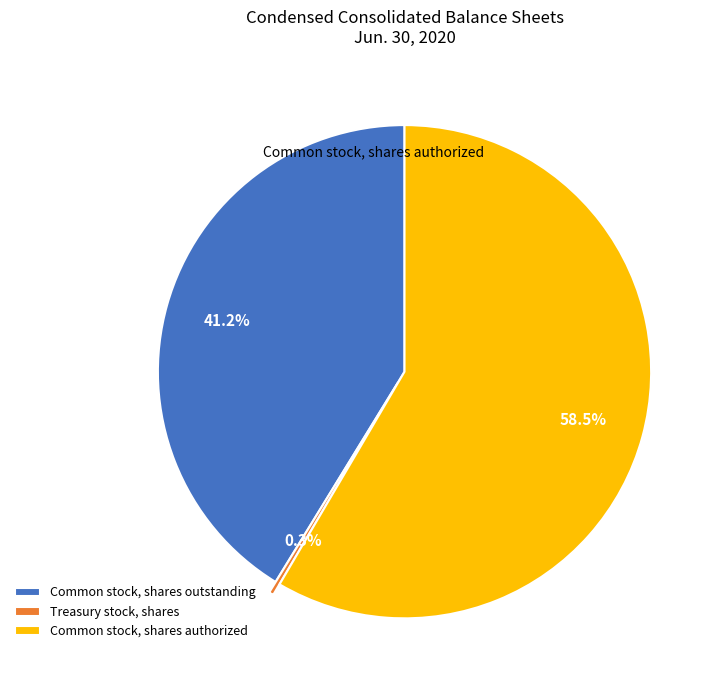

What is the ratio of the value at Common stock, shares outstanding to the value at Common stock, shares authorized?

0.7